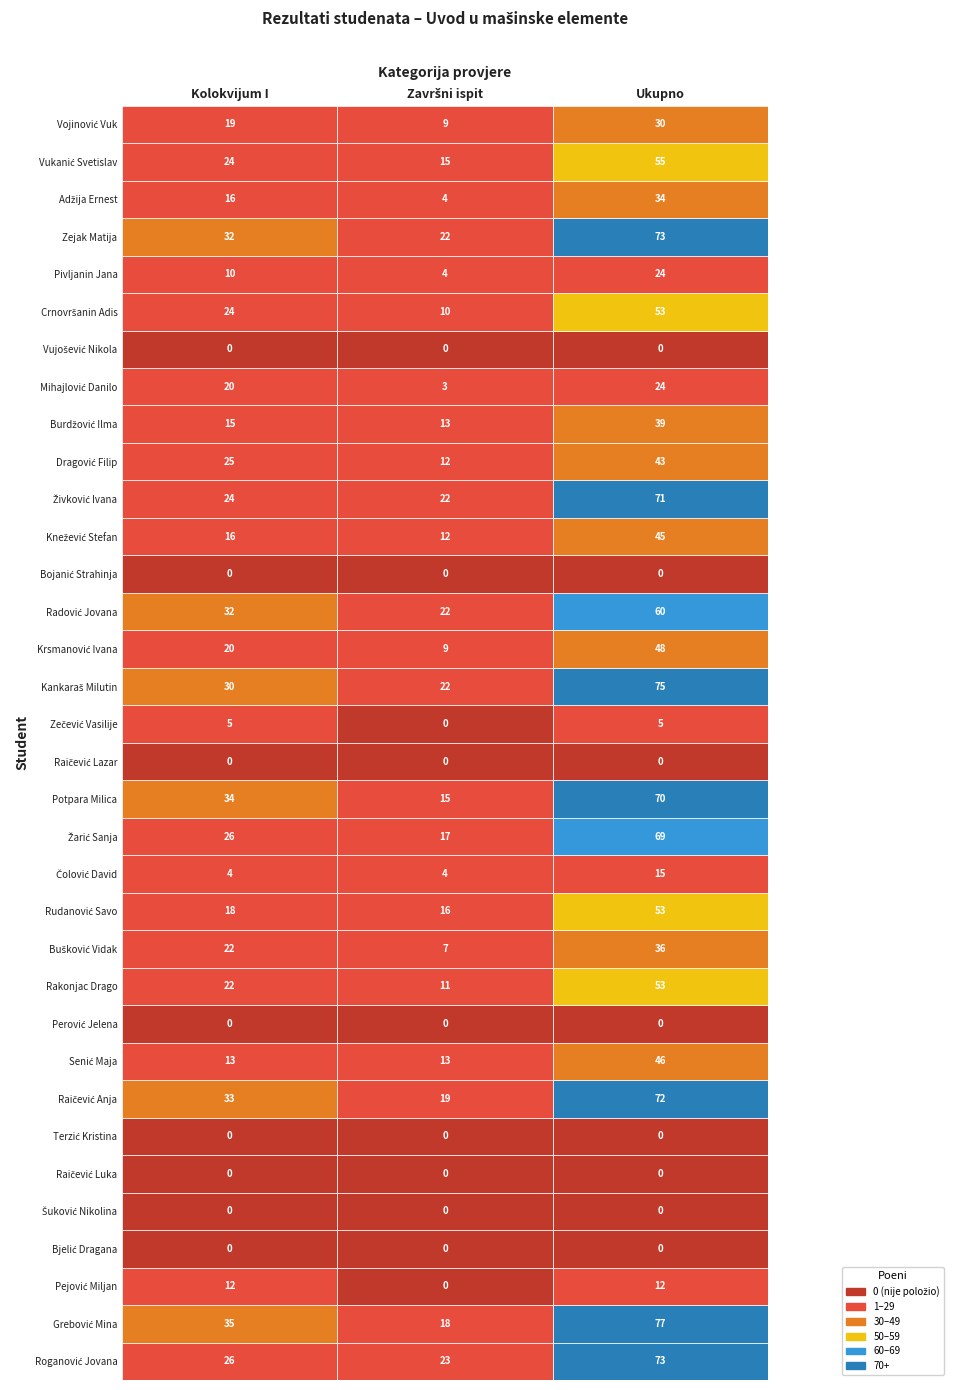

Reading left to right, extract all data points from this chart.

Roganović Jovana: 0=26	1=23	2=73
Grebović Mina: 0=35	1=18	2=77
Pejović Miljan: 0=12	1=0	2=12
Bjelić Dragana: 0=0	1=0	2=0
Šuković Nikolina: 0=0	1=0	2=0
Raičević Luka: 0=0	1=0	2=0
Terzić Kristina: 0=0	1=0	2=0
Raičević Anja: 0=33	1=19	2=72
Senić Maja: 0=13	1=13	2=46
Perović Jelena: 0=0	1=0	2=0
Rakonjac Drago: 0=22	1=11	2=53
Bušković Vidak: 0=22	1=7	2=36
Rudanović Savo: 0=18	1=16	2=53
Čolović David: 0=4	1=4	2=15
Žarić Sanja: 0=26	1=17	2=69
Potpara Milica: 0=34	1=15	2=70
Raičević Lazar: 0=0	1=0	2=0
Zečević Vasilije: 0=5	1=0	2=5
Kankaraš Milutin: 0=30	1=22	2=75
Krsmanović Ivana: 0=20	1=9	2=48
Radović Jovana: 0=32	1=22	2=60
Bojanić Strahinja: 0=0	1=0	2=0
Knežević Stefan: 0=16	1=12	2=45
Živković Ivana: 0=24	1=22	2=71
Dragović Filip: 0=25	1=12	2=43
Burdžović Ilma: 0=15	1=13	2=39
Mihajlović Danilo: 0=20	1=3	2=24
Vujošević Nikola: 0=0	1=0	2=0
Crnovršanin Adis: 0=24	1=10	2=53
Pivljanin Jana: 0=10	1=4	2=24
Zejak Matija: 0=32	1=22	2=73
Adžija Ernest: 0=16	1=4	2=34
Vukanić Svetislav: 0=24	1=15	2=55
Vojinović Vuk: 0=19	1=9	2=30